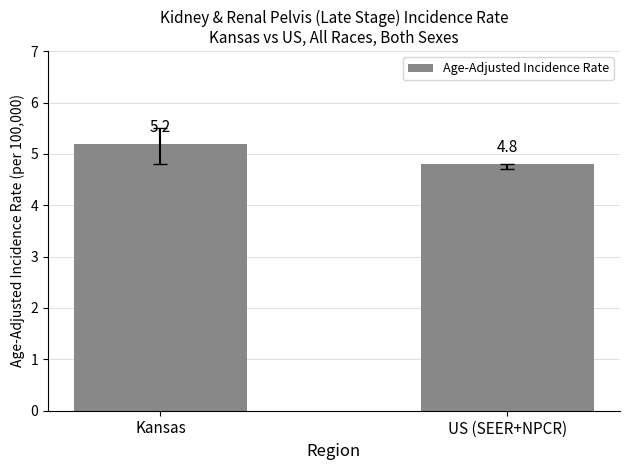

What value does the data have at Kansas?

5.2